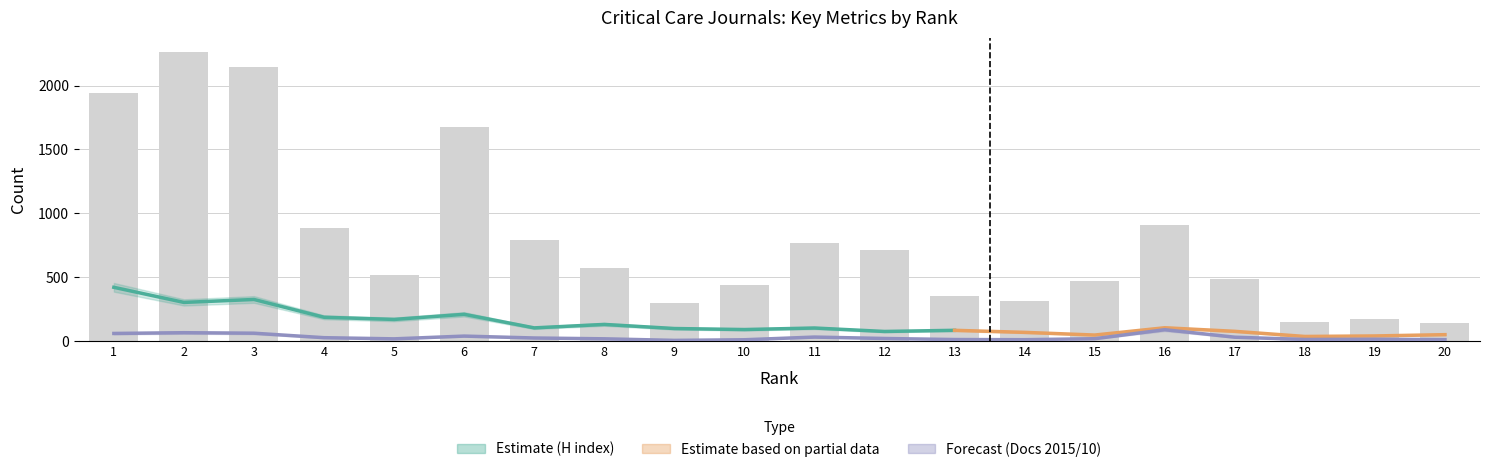

Between 19 and 11, which is larger?

11